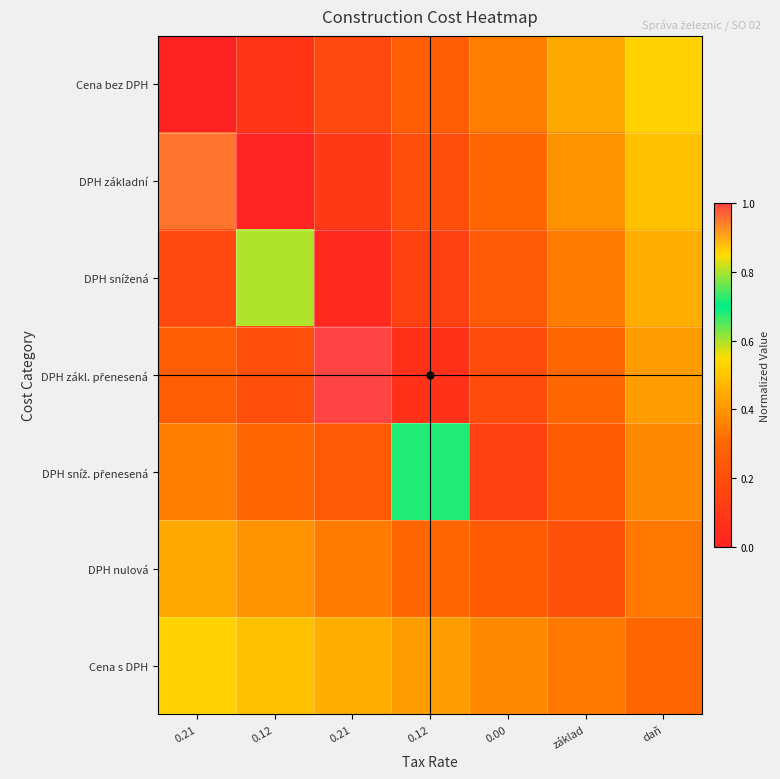

At 0.12, list the series in order from smallest to largest.

DPH základní, Cena bez DPH, DPH zákl. přenesená, DPH sníž. přenesená, DPH nulová, Cena s DPH, DPH snížená